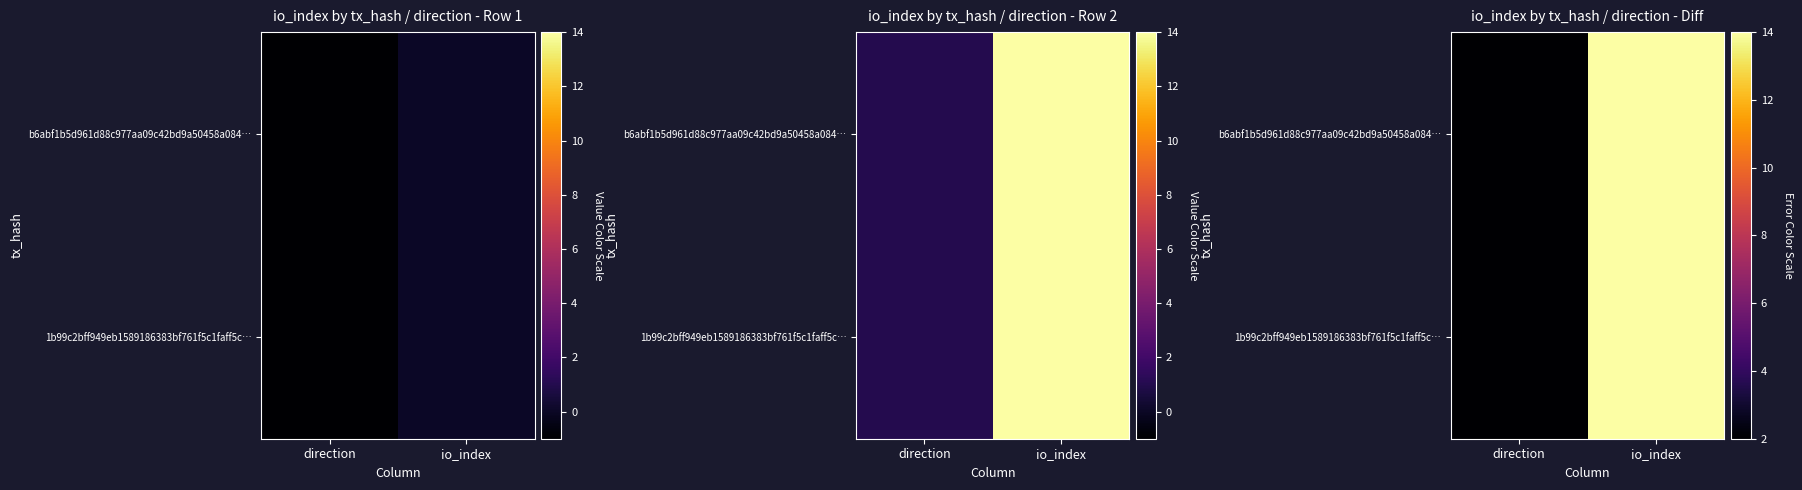

At io_index, list the series in order from smallest to largest.

b6abf1b5d961d88c977aa09c42bd9a50458a084…, 1b99c2bff949eb1589186383bf761f5c1faff5c…